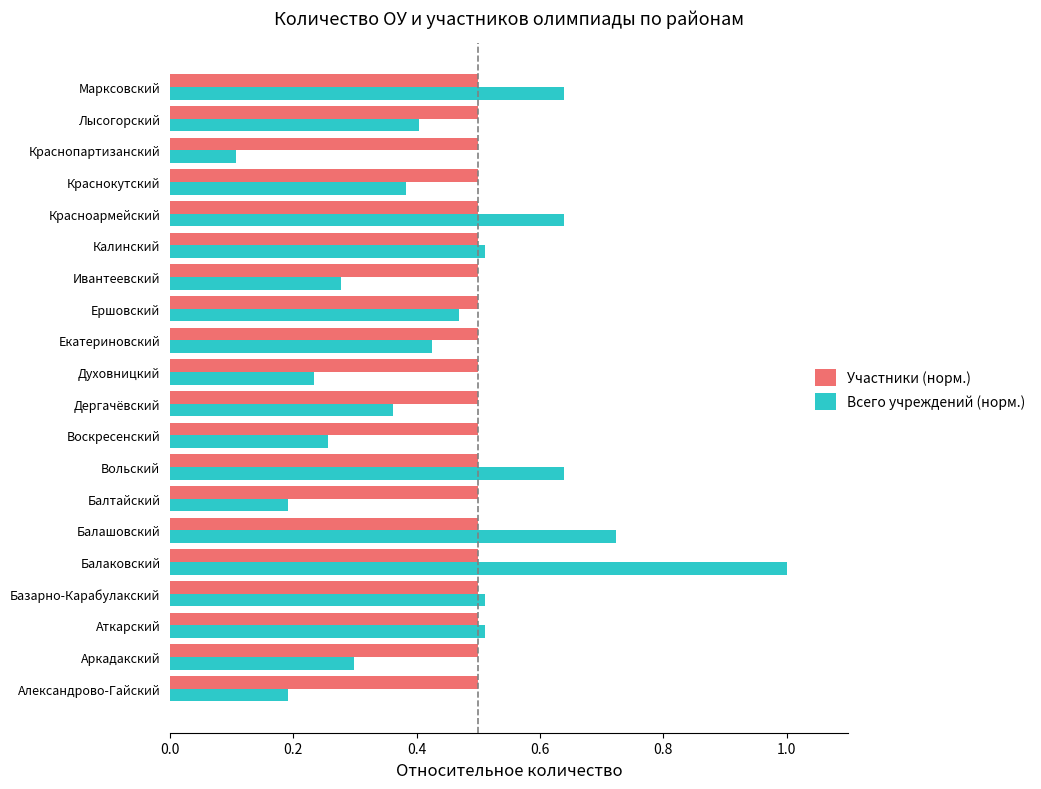

What are all the series names shown in the legend?

Участники (норм.), Всего учреждений (норм.)